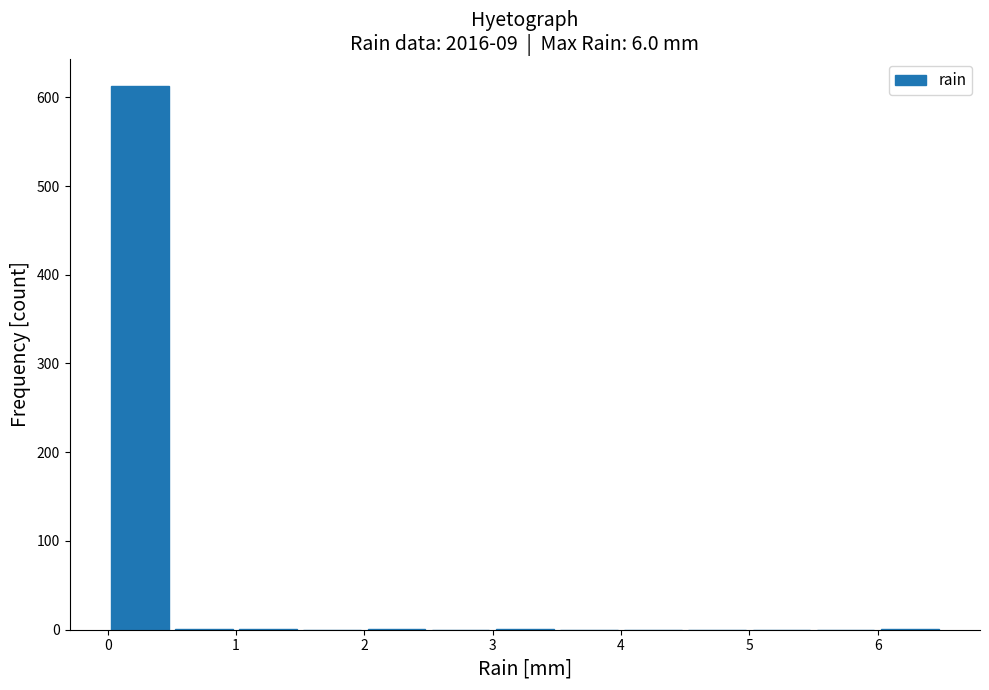

Over which range of the x-axis is the bar tallest?

0.0 to 0.5